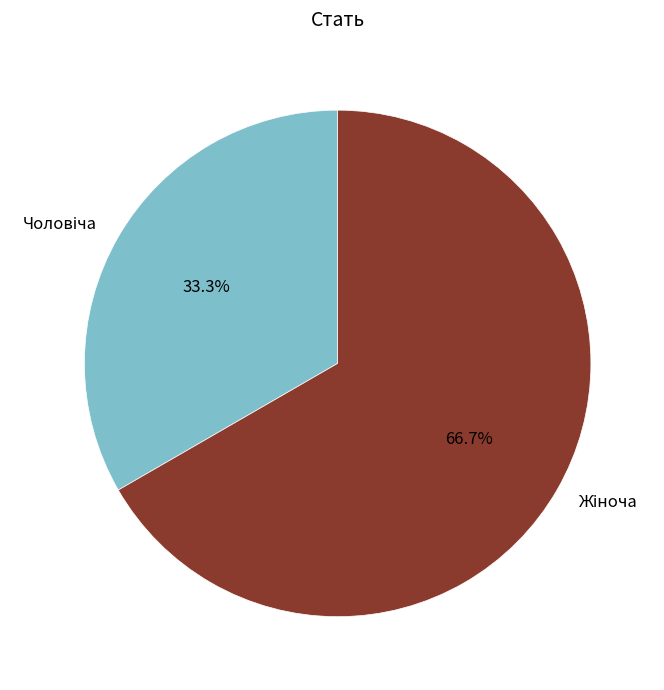

Is there any slice that represents more than half of the pie?

Yes